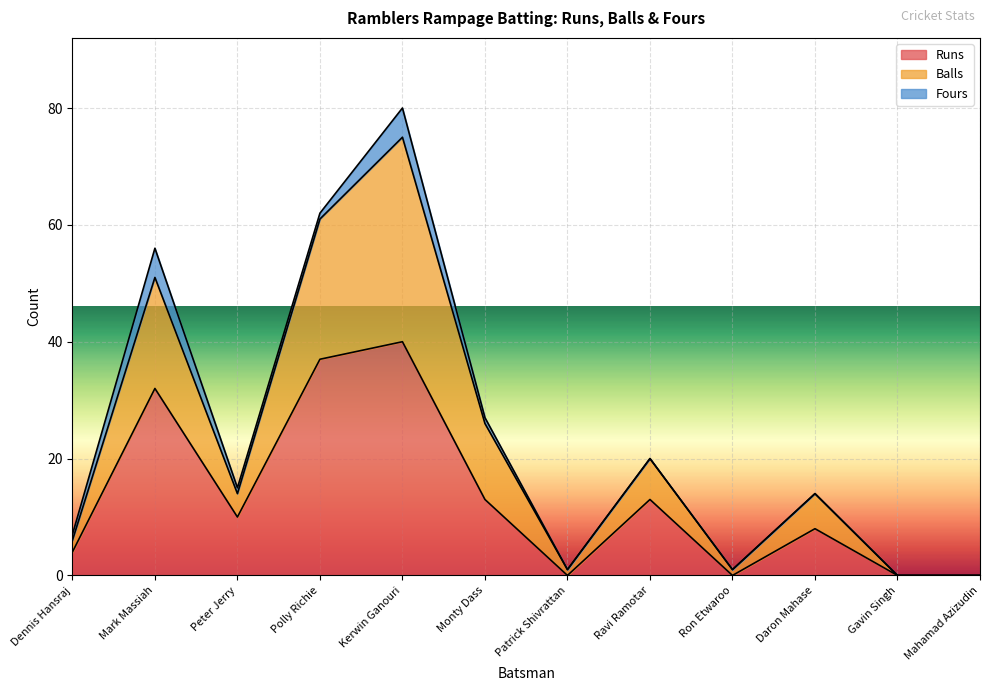

Does the chart display data point markers on the line(s)?

No